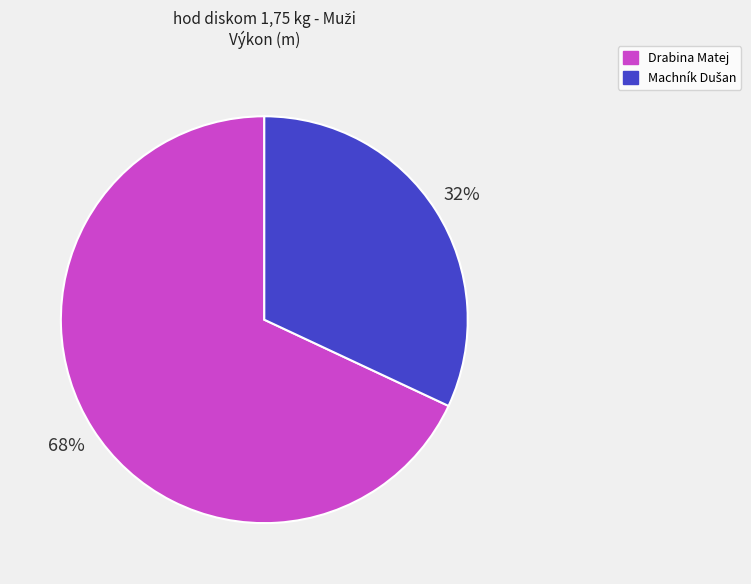

Is there a majority slice in this chart?

Yes